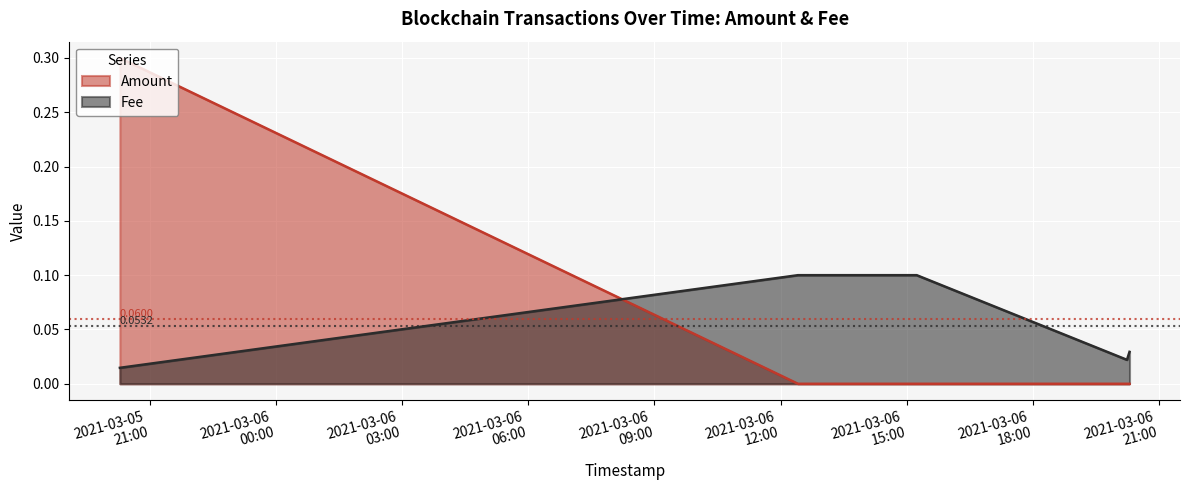

At which category is the sum across all series the highest?

2021-03-05 20:17:41